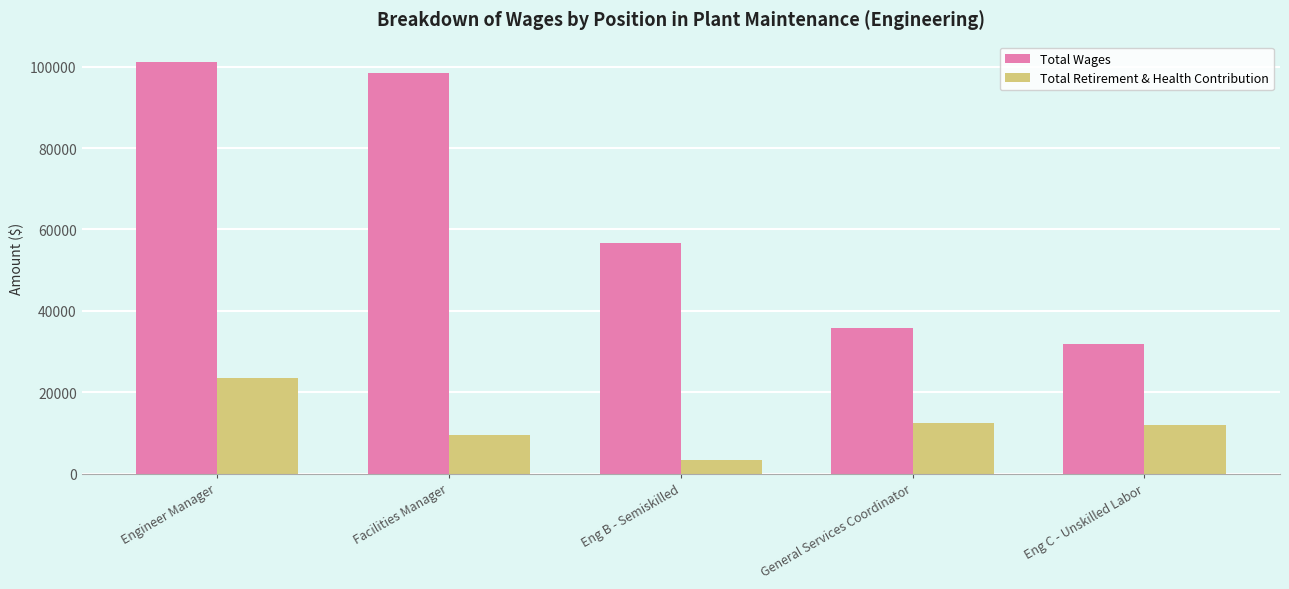

What is the value of the Total Retirement & Health Contribution bar at the 5th from the left?

12062